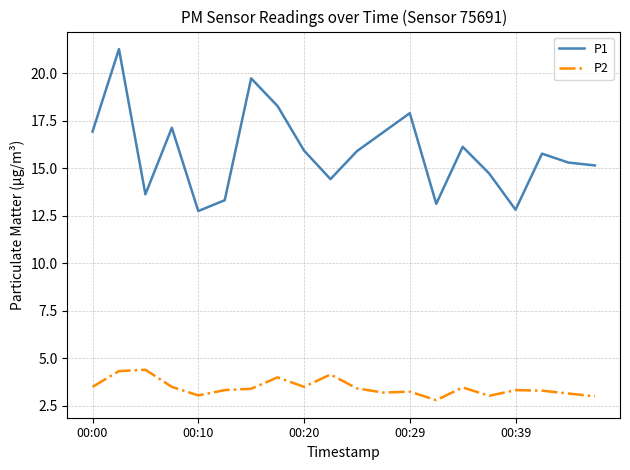

Rank the series by their average value, from lowest to highest.

P2, P1